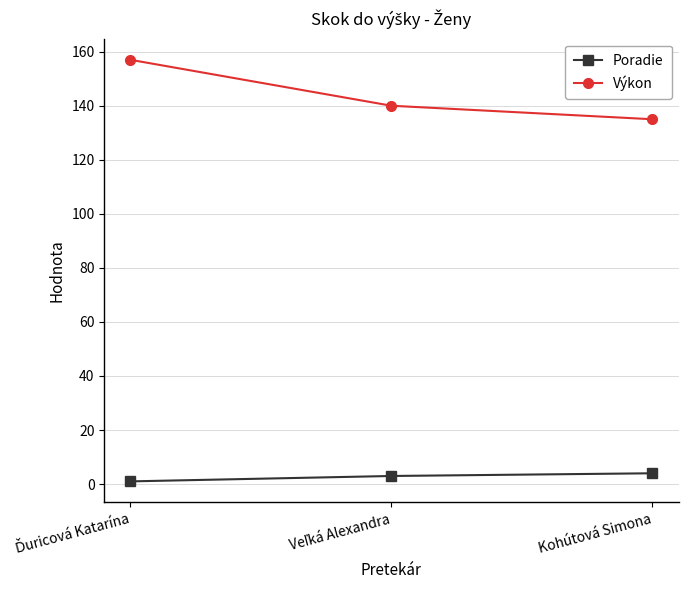

What is the label of the 3rd point from the left?

Kohútová Simona